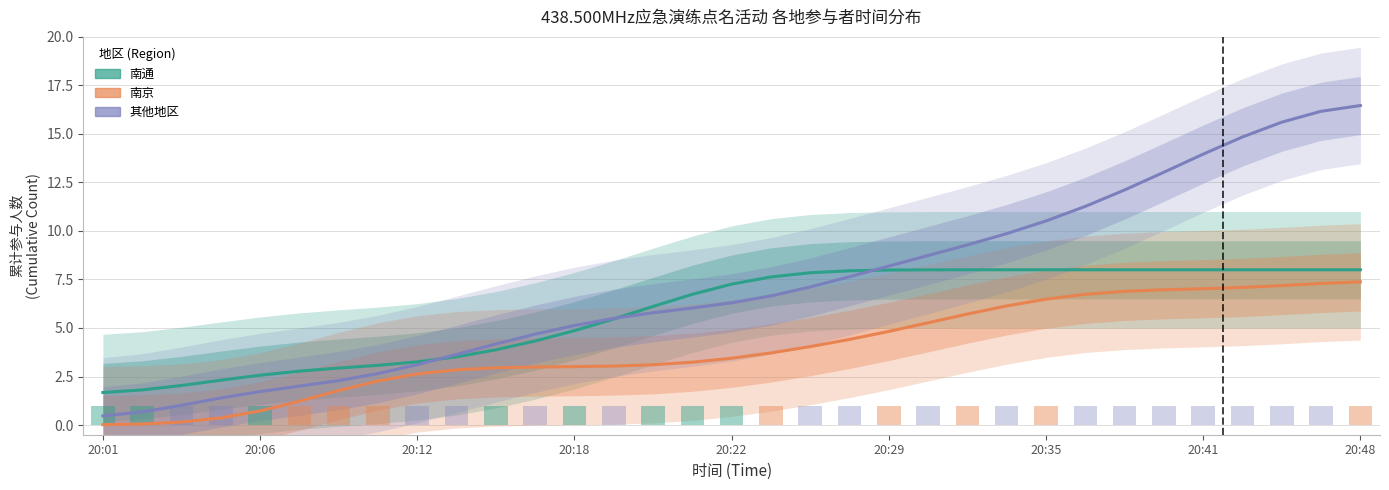

What are all the series names shown in the legend?

南通, 南京, 其他地区